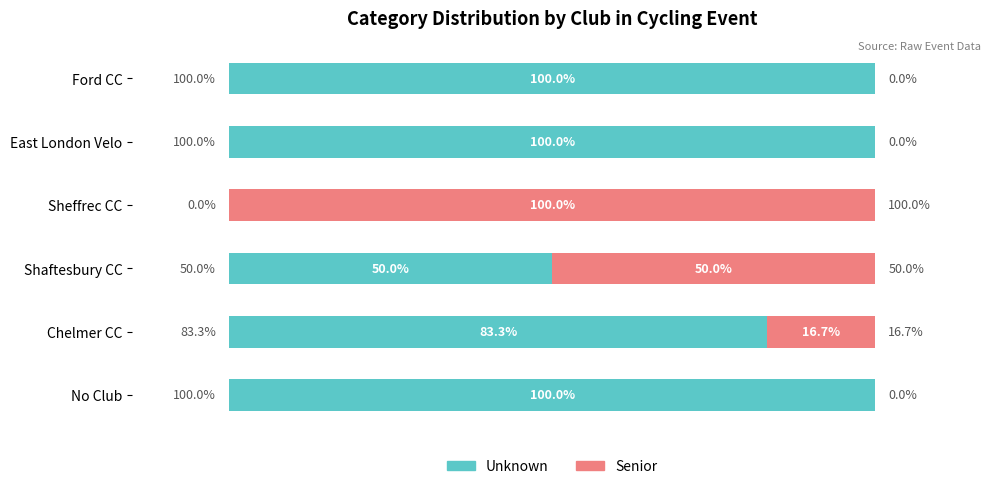

What are all the series names shown in the legend?

Unknown, Senior